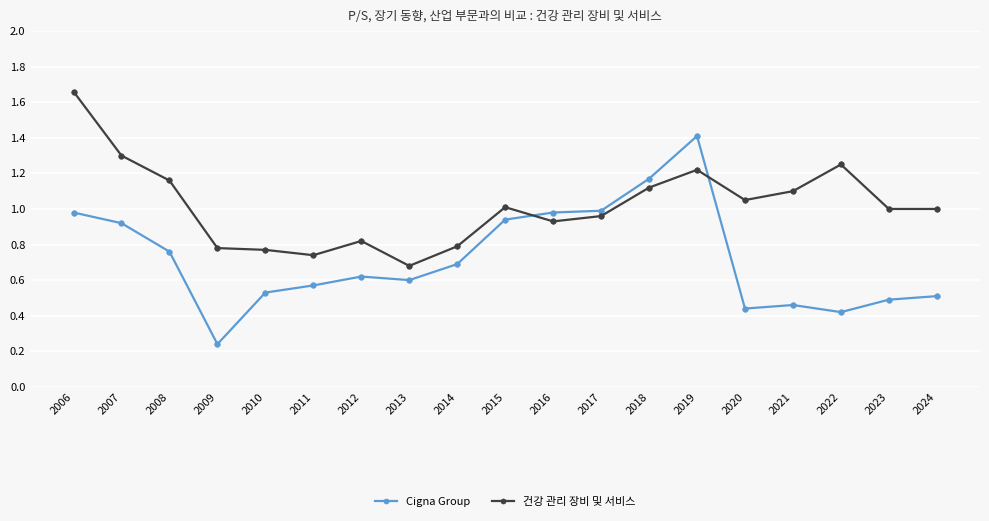

What is the sum of all 건강 관리 장비 및 서비스 values?

19.3